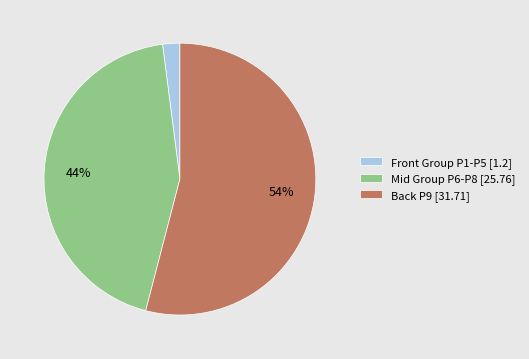

How many slices are in this pie chart?

3